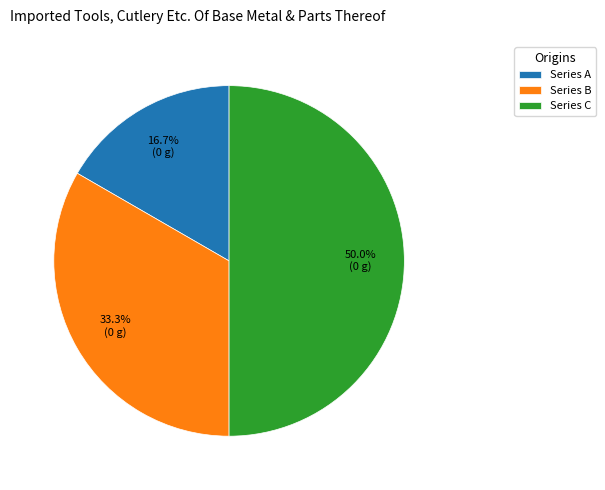

Does Series A account for over 50% of the chart?

No